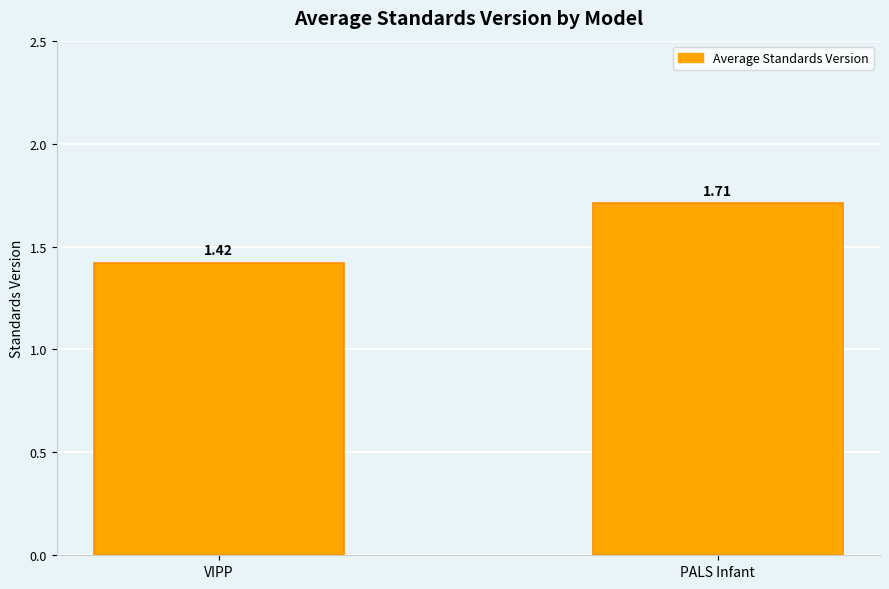

Which label corresponds to the smallest value in the chart?

VIPP